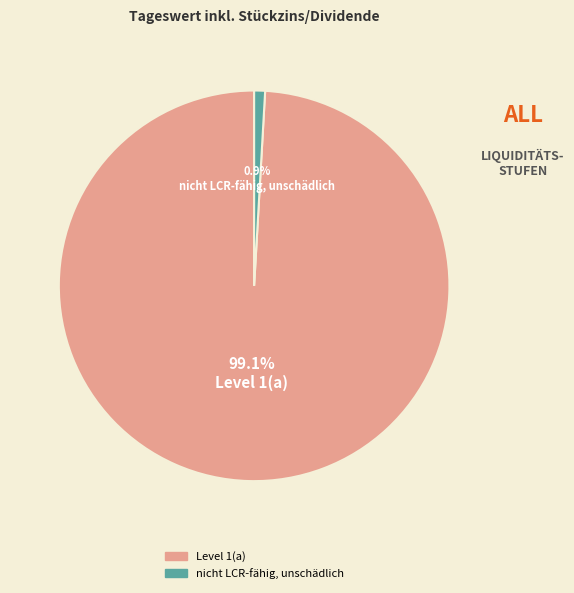

The Level 1(a) slice represents 89% of the pie. True or false?

False